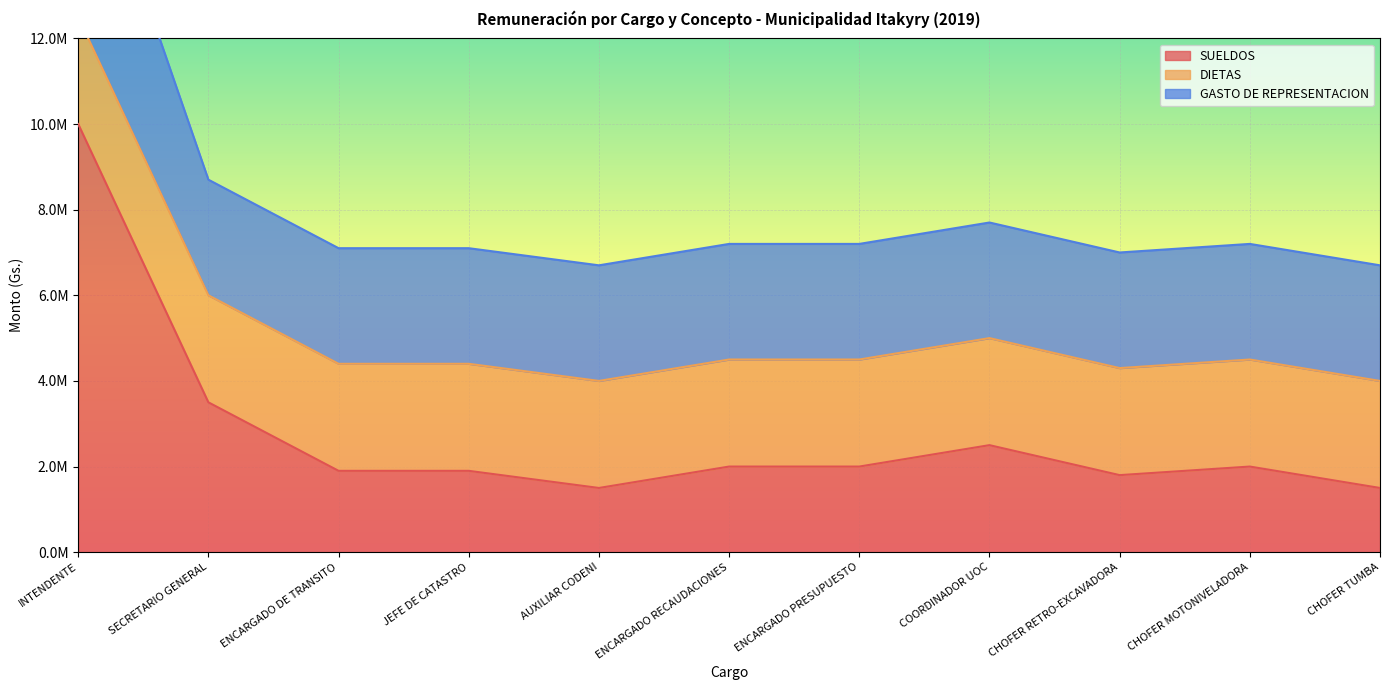

What is the difference between the SUELDOS values at SECRETARIO GENERAL and JEFE DE CATASTRO?

1600000